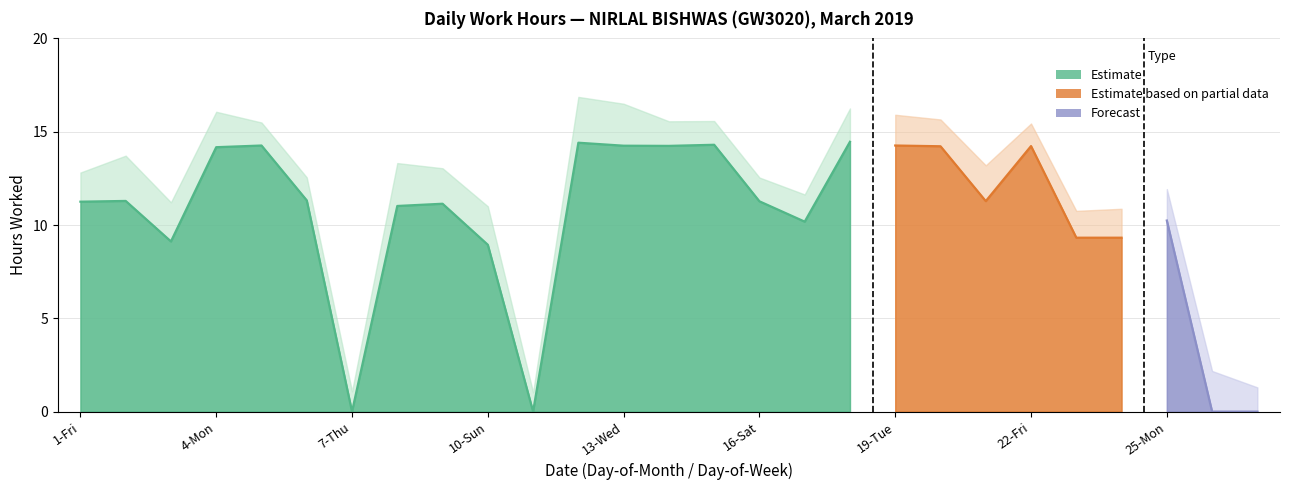

Which has a higher value, 26-Tue or 12-Tue?

12-Tue